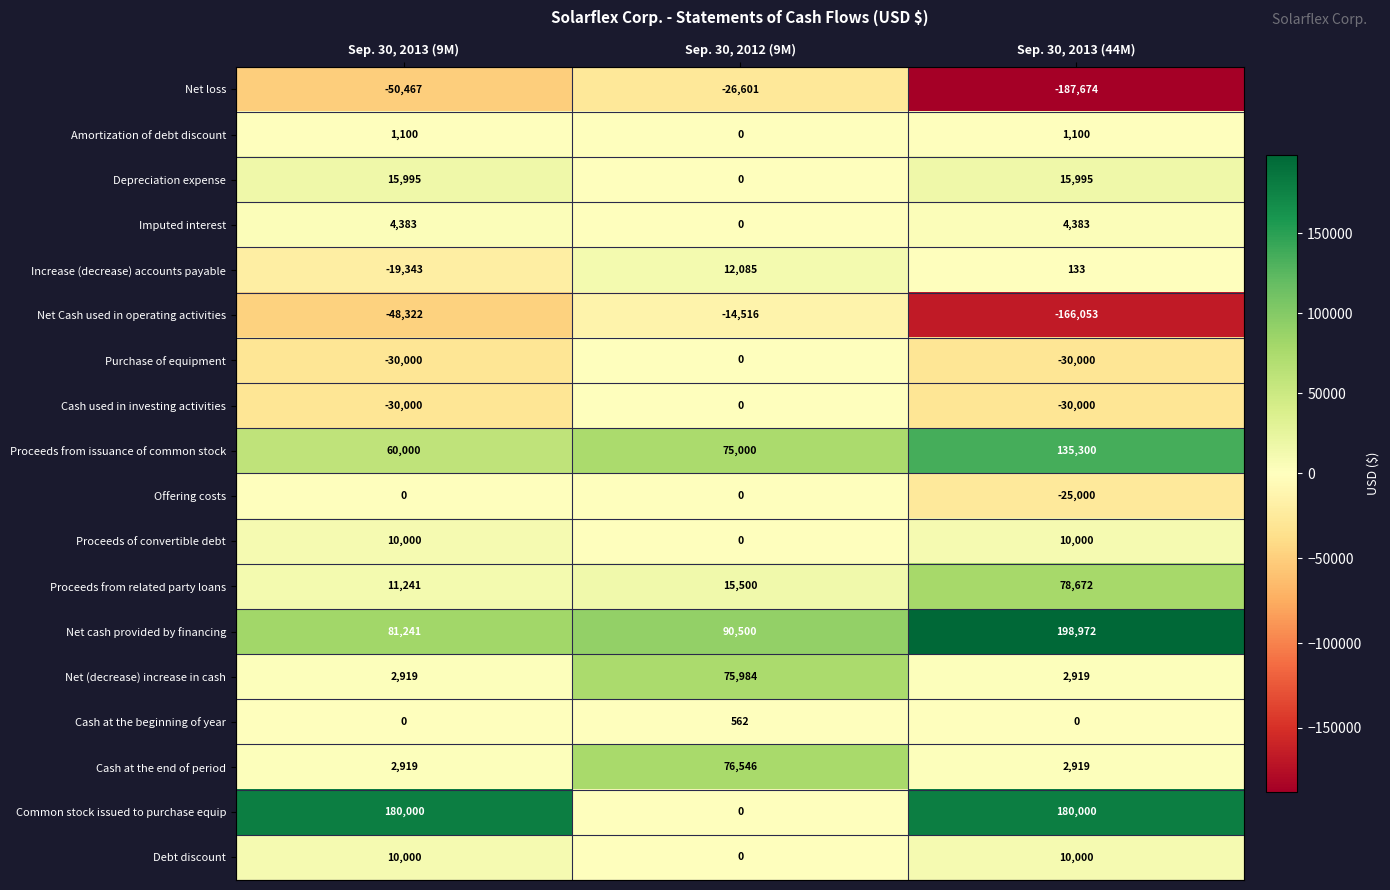

At which category is the sum across all series the highest?

Sep. 30, 2012 (9M)